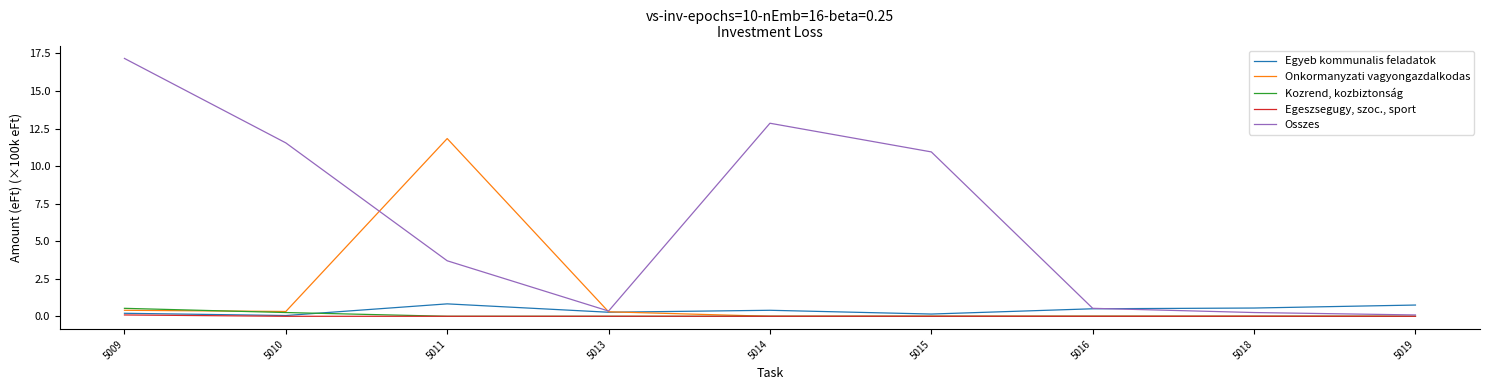

At which category is the sum across all series the highest?

5009